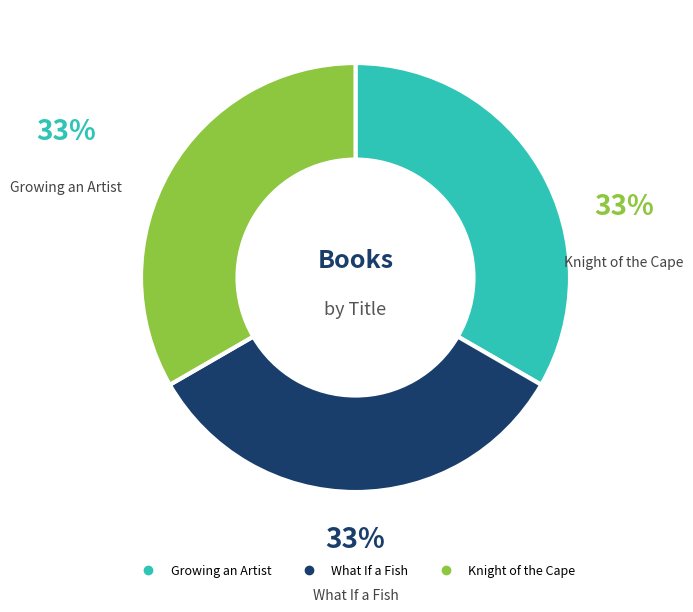

What percentage is the Growing an Artist slice, to the nearest percent?

33%